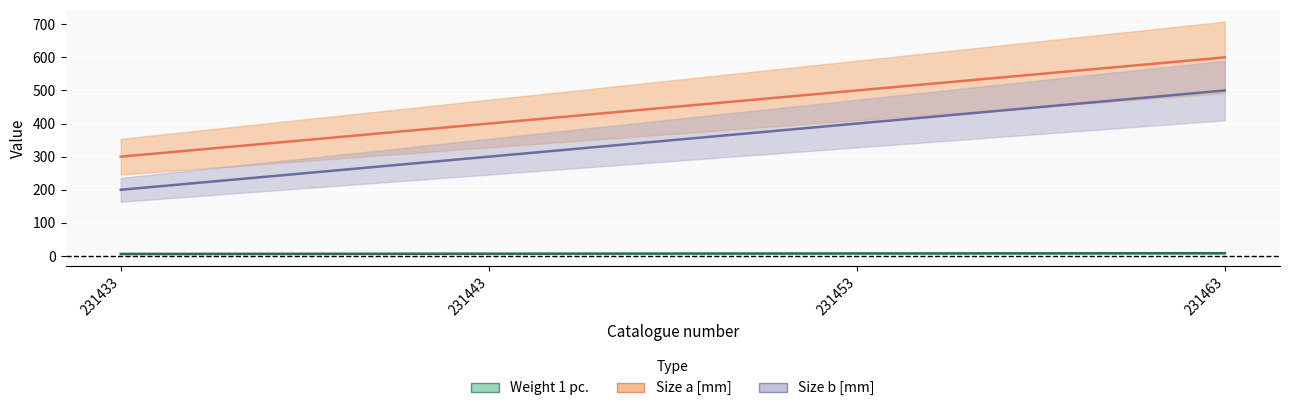

Is the value of Size a [mm] at 231463 greater than the value of Size b [mm] at 231463?

Yes